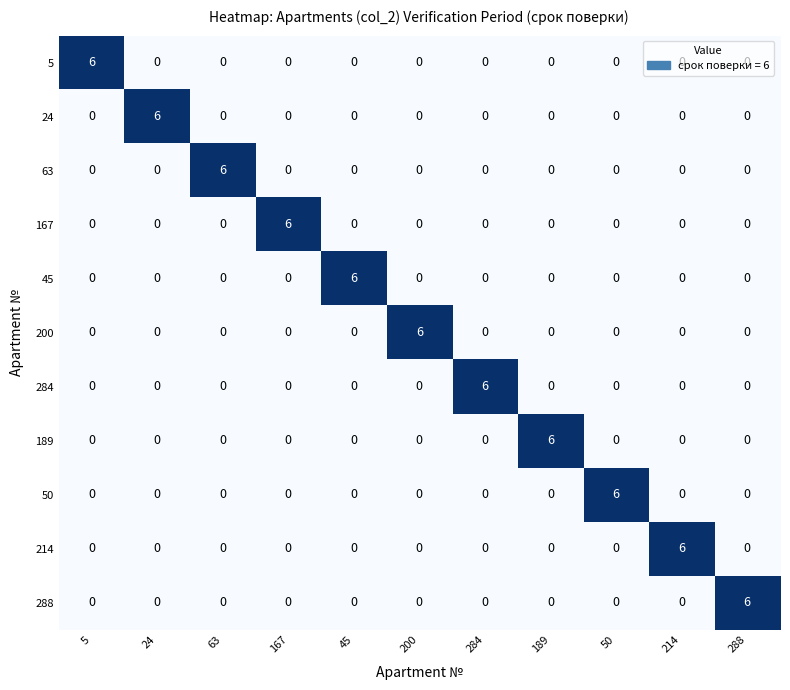

What is the greatest value displayed?

6